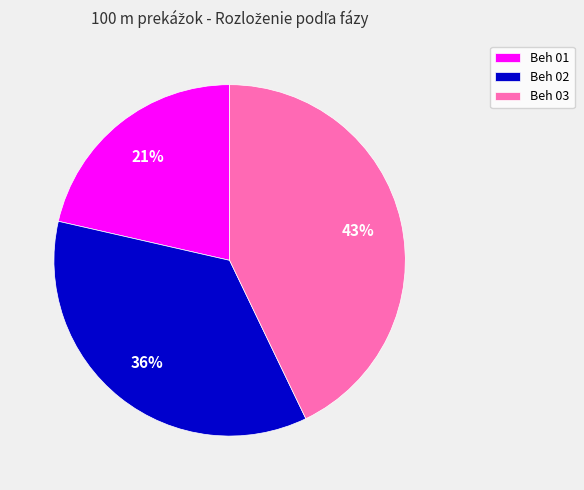

Is it true that Beh 02 is 36% of the pie?

True